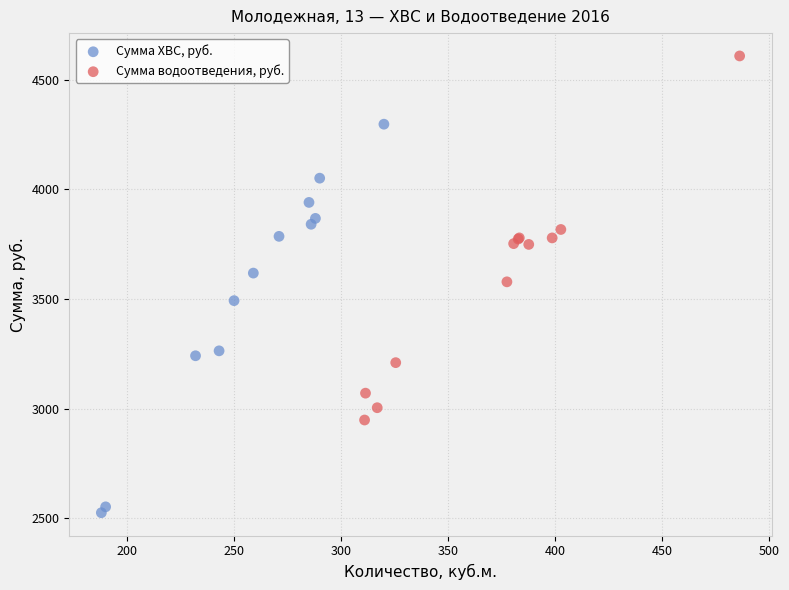

Which series has the largest Y range (max minus min)?

Сумма ХВС, руб.